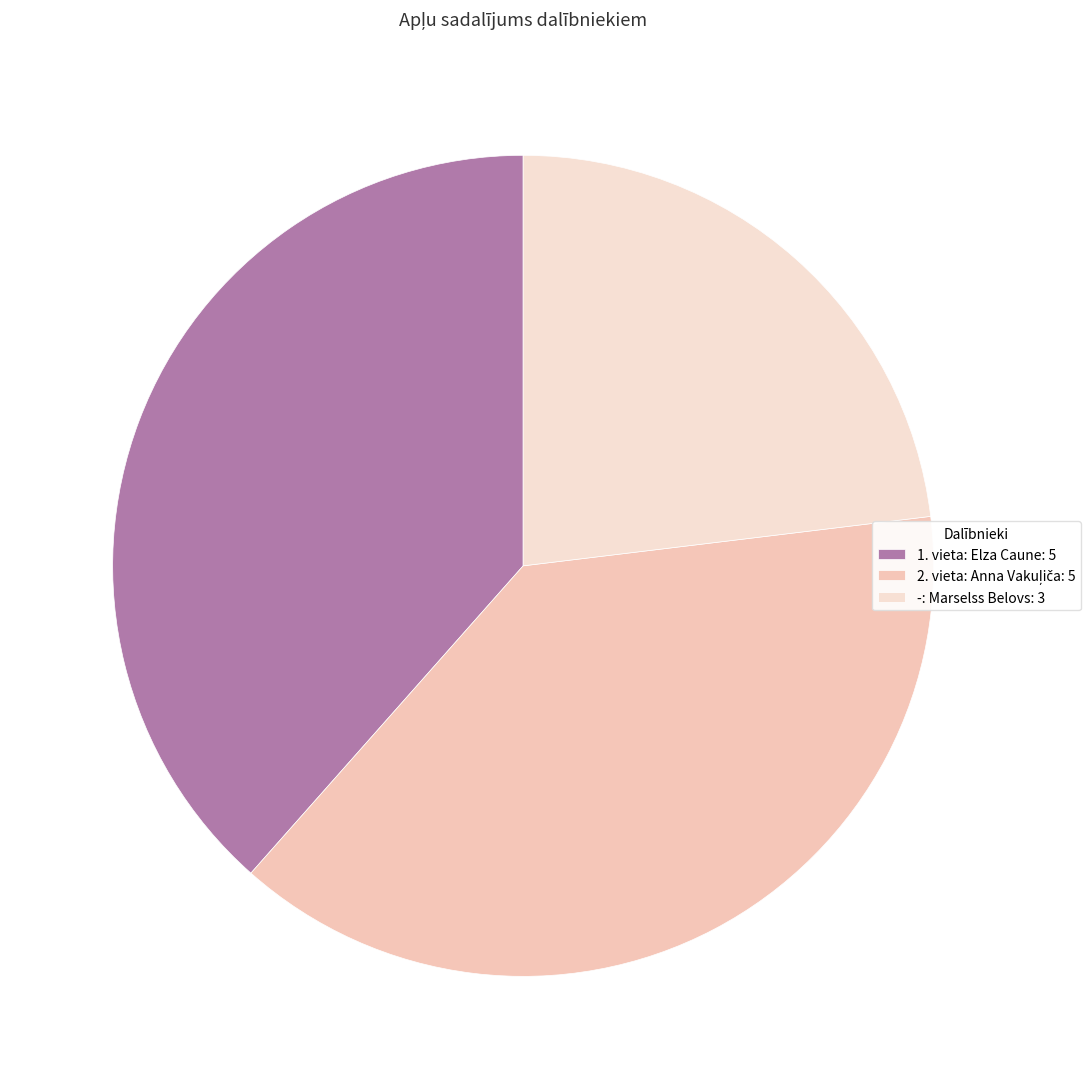

To the nearest percent, what is the average slice percentage?

33%